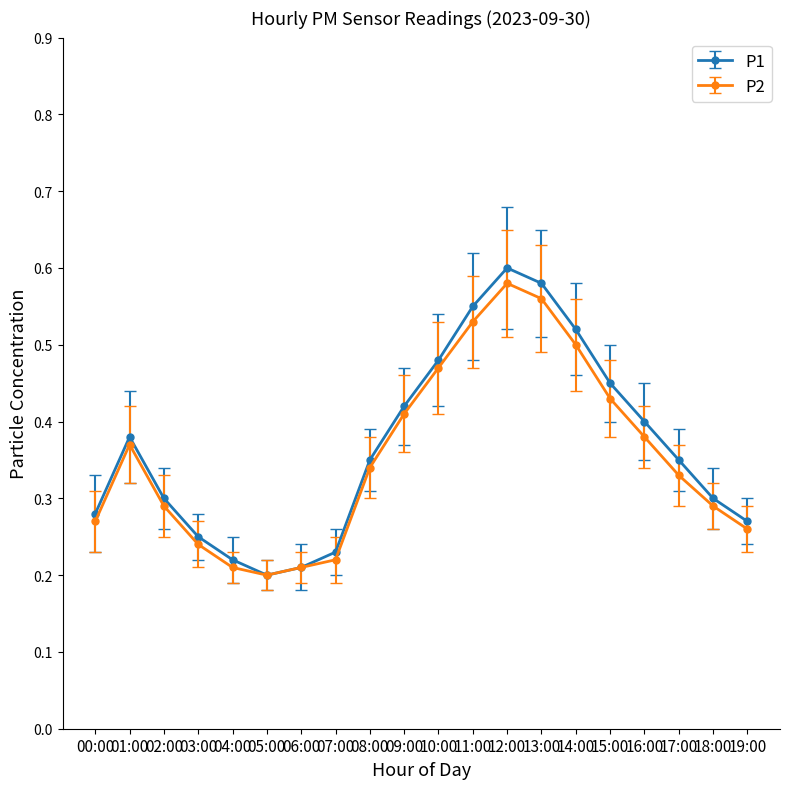

Which series has the largest range (max minus min)?

P1